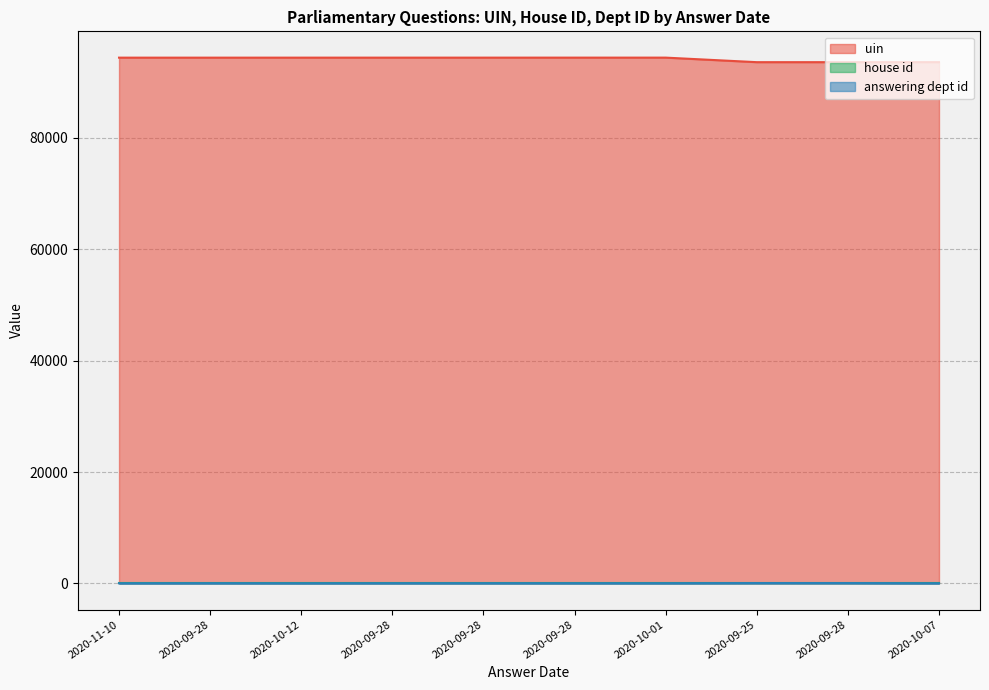

Between 2020-09-28 and 2020-09-28, which series saw the biggest shift?

uin